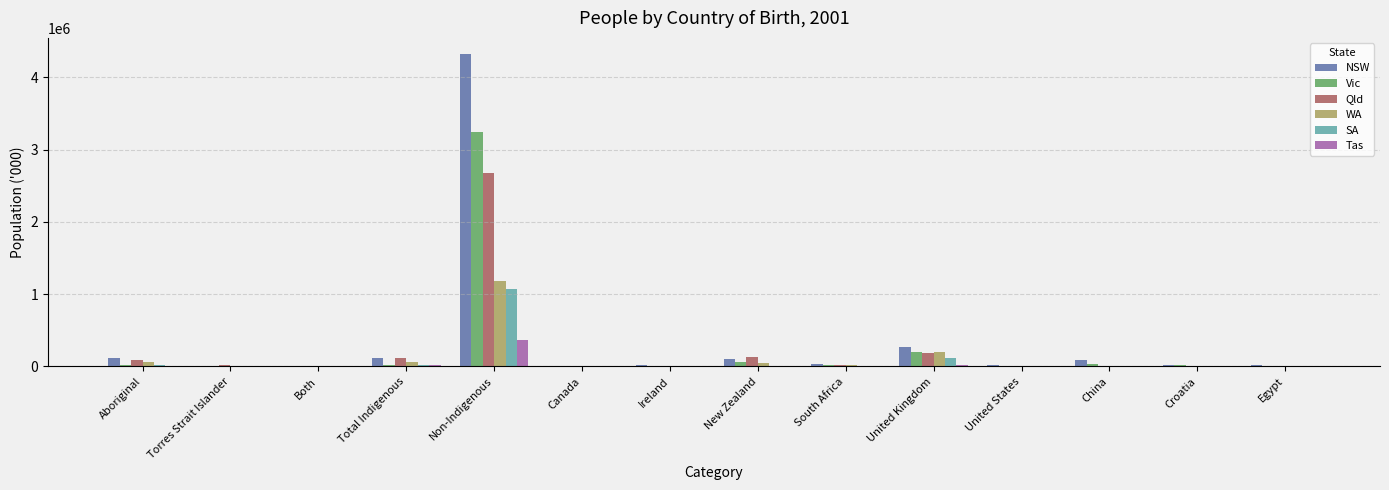

At which category does the chart reach its peak across all series?

Non-Indigenous